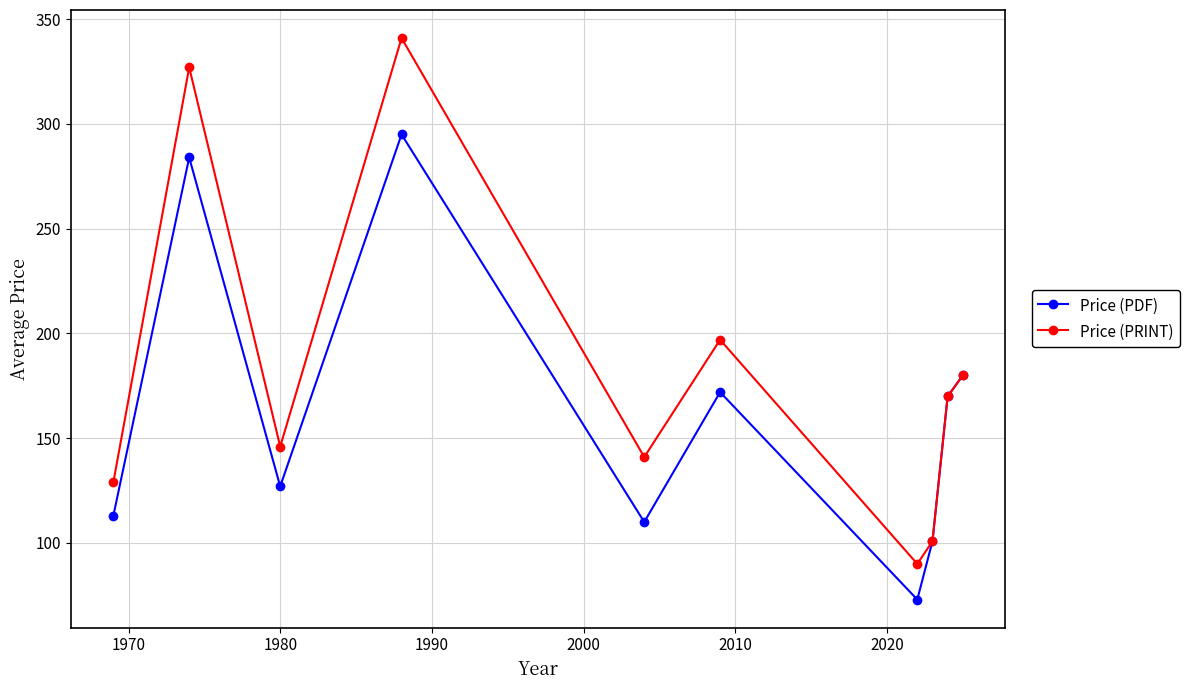

What is the value of the Price (PRINT) point at the 3rd from the left?

146.0